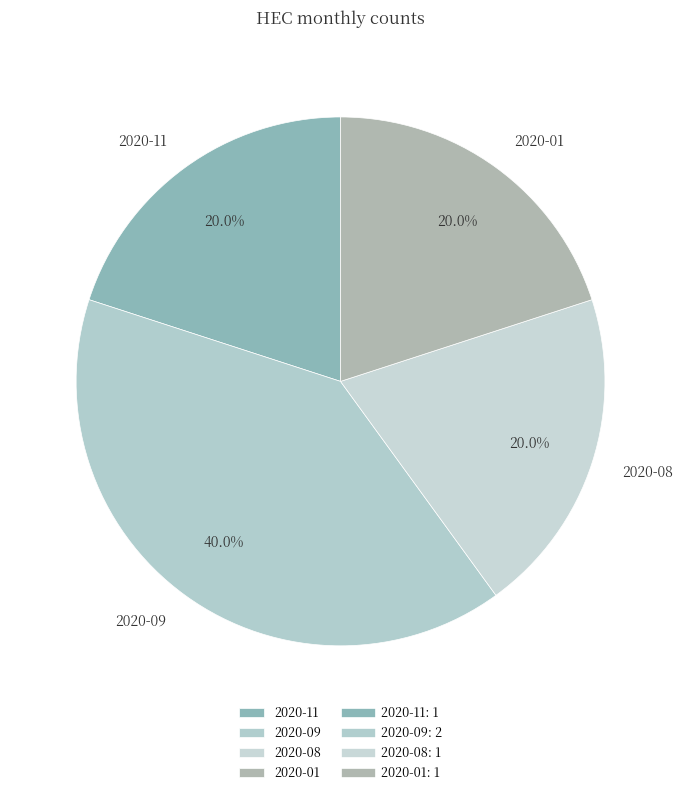

Which has a higher value, 2020-01 or 2020-09?

2020-09